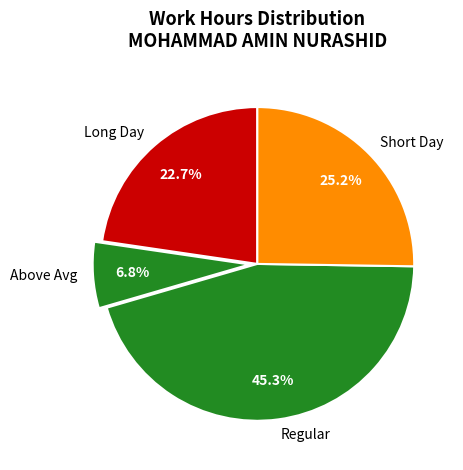

To the nearest percent, what is the average slice percentage?

25%